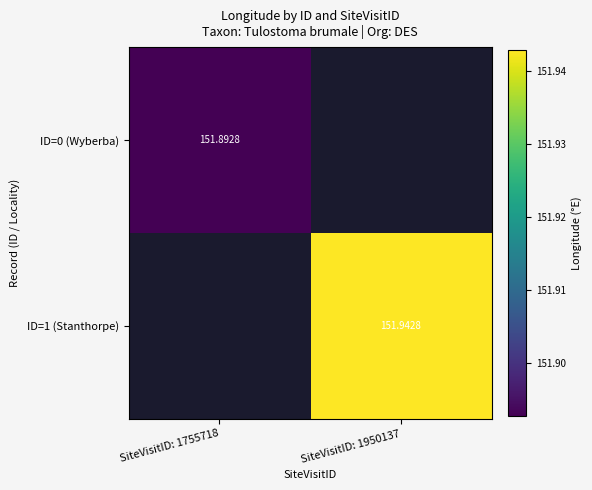

Which has a higher value, SiteVisitID: 1755718 or SiteVisitID: 1950137?

SiteVisitID: 1950137